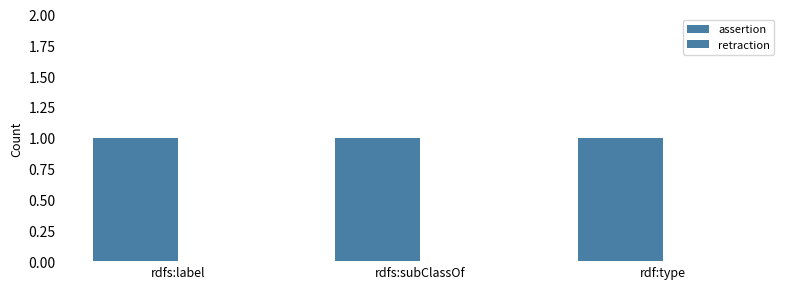

Reading left to right, what are all the values shown in this chart?

assertion: rdfs:label=1	rdfs:subClassOf=1	rdf:type=1
retraction: rdfs:label=0	rdfs:subClassOf=0	rdf:type=0